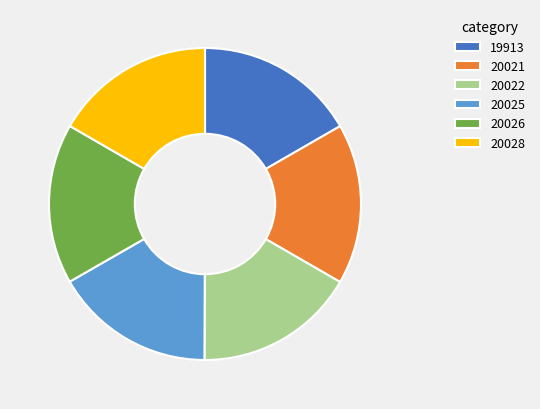

Is there a majority slice in this chart?

No